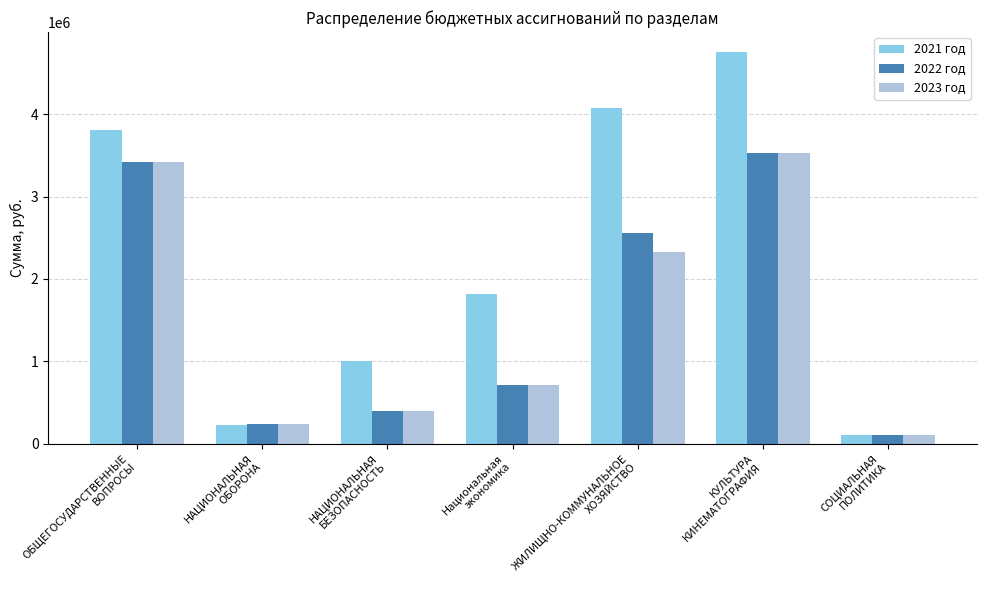

Reading right to left, list all the values displayed in this chart.

2021 год: СОЦИАЛЬНАЯ
ПОЛИТИКА=108000.0	КУЛЬТУРА
КИНЕМАТОГРАФИЯ=4758927.1	ЖИЛИЩНО-КОММУНАЛЬНОЕ
ХОЗЯЙСТВО=4078262.0	Национальная
экономика=1816355.0	НАЦИОНАЛЬНАЯ
БЕЗОПАСНОСТЬ=1000000.0	НАЦИОНАЛЬНАЯ
ОБОРОНА=232400.0	ОБЩЕГОСУДАРСТВЕННЫЕ
ВОПРОСЫ=3802353.0
2022 год: СОЦИАЛЬНАЯ
ПОЛИТИКА=108000.0	КУЛЬТУРА
КИНЕМАТОГРАФИЯ=3525686.7	ЖИЛИЩНО-КОММУНАЛЬНОЕ
ХОЗЯЙСТВО=2560743.3	Национальная
экономика=716355.0	НАЦИОНАЛЬНАЯ
БЕЗОПАСНОСТЬ=400000.0	НАЦИОНАЛЬНАЯ
ОБОРОНА=234700.0	ОБЩЕГОСУДАРСТВЕННЫЕ
ВОПРОСЫ=3422285.8
2023 год: СОЦИАЛЬНАЯ
ПОЛИТИКА=108000.0	КУЛЬТУРА
КИНЕМАТОГРАФИЯ=3525686.7	ЖИЛИЩНО-КОММУНАЛЬНОЕ
ХОЗЯЙСТВО=2330213.6	Национальная
экономика=716355.0	НАЦИОНАЛЬНАЯ
БЕЗОПАСНОСТЬ=400000.0	НАЦИОНАЛЬНАЯ
ОБОРОНА=243500.0	ОБЩЕГОСУДАРСТВЕННЫЕ
ВОПРОСЫ=3422285.8